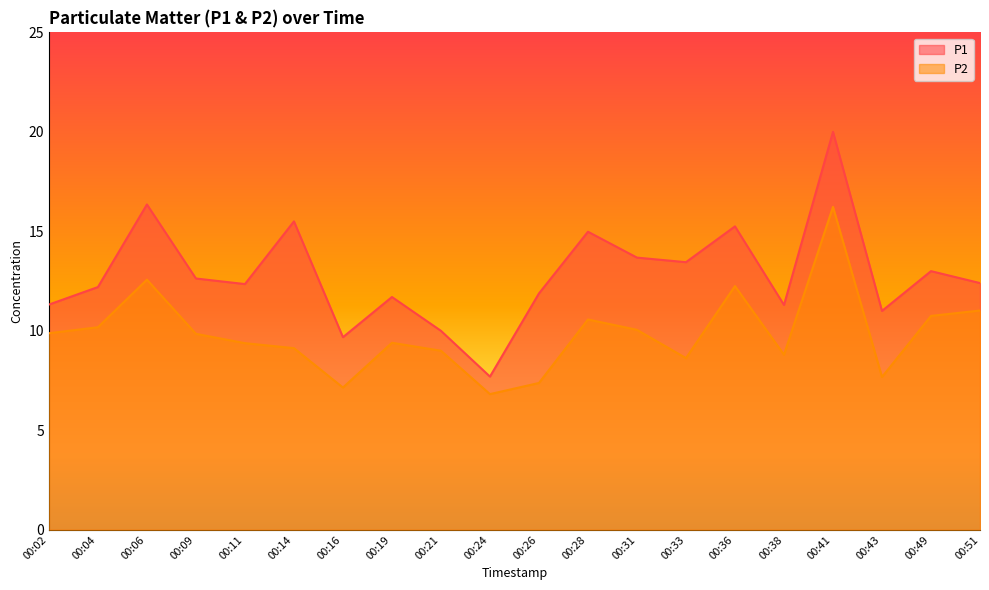

Where is the first local maximum for P2?

00:06